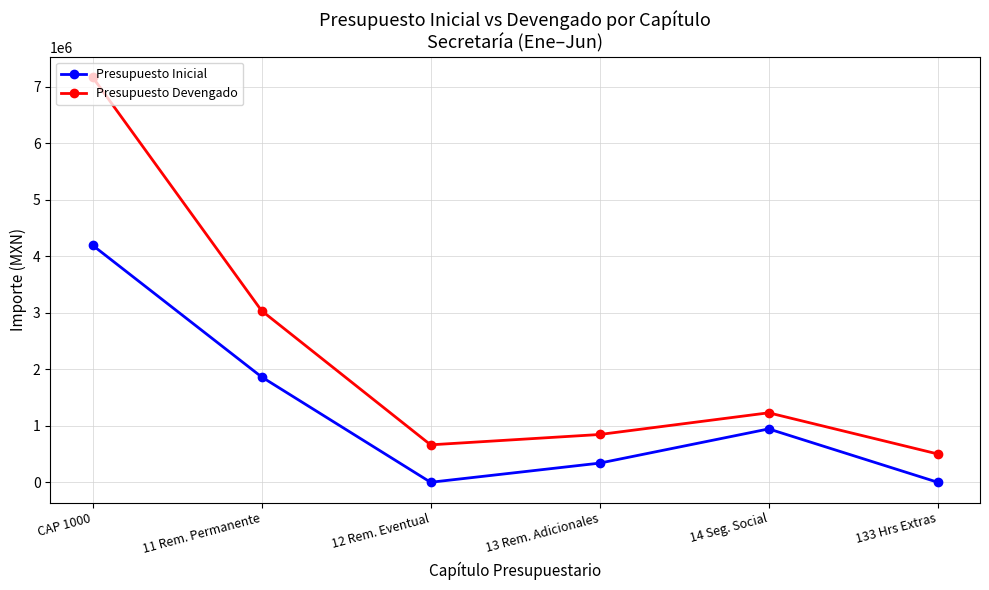

True or false: Presupuesto Devengado and Presupuesto Inicial intersect in this chart.

False